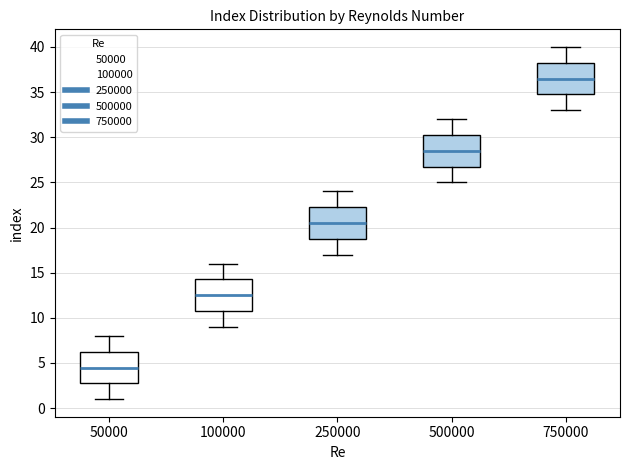

Which box's median line is the highest?

750000